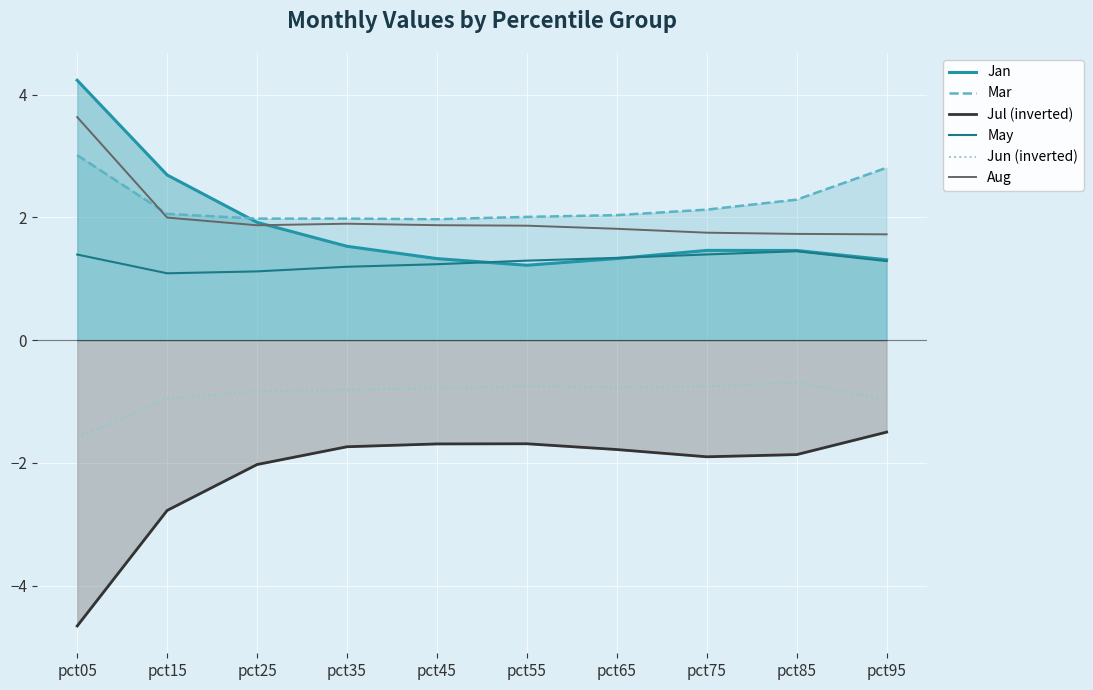

What are all the series names shown in the legend?

Jan, Mar, Jul (inverted), May, Jun (inverted), Aug